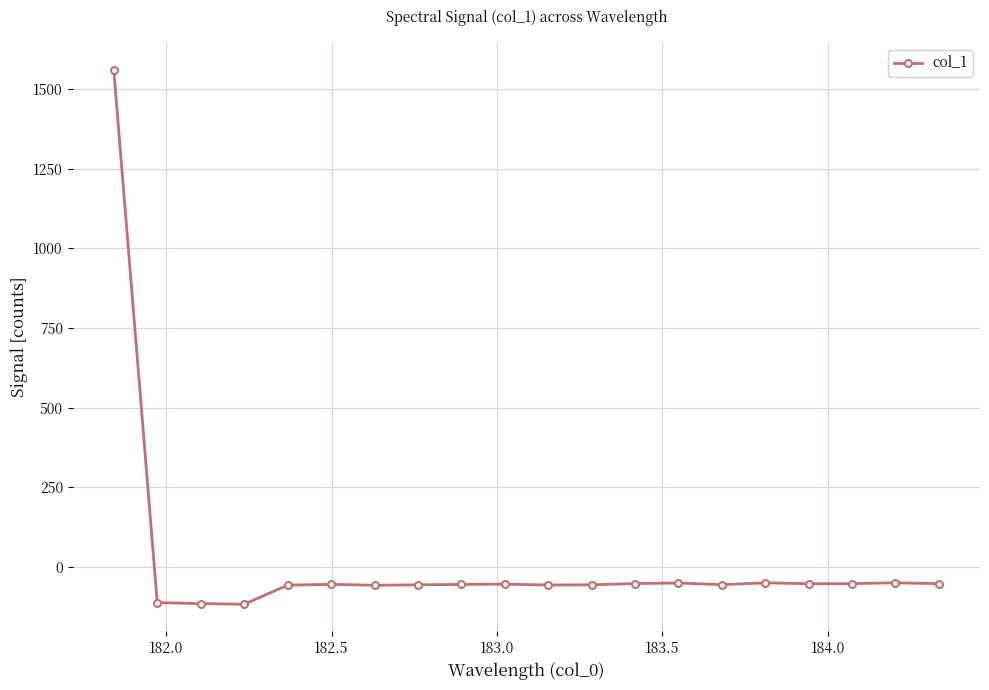

Does the chart have visible grid lines?

Yes